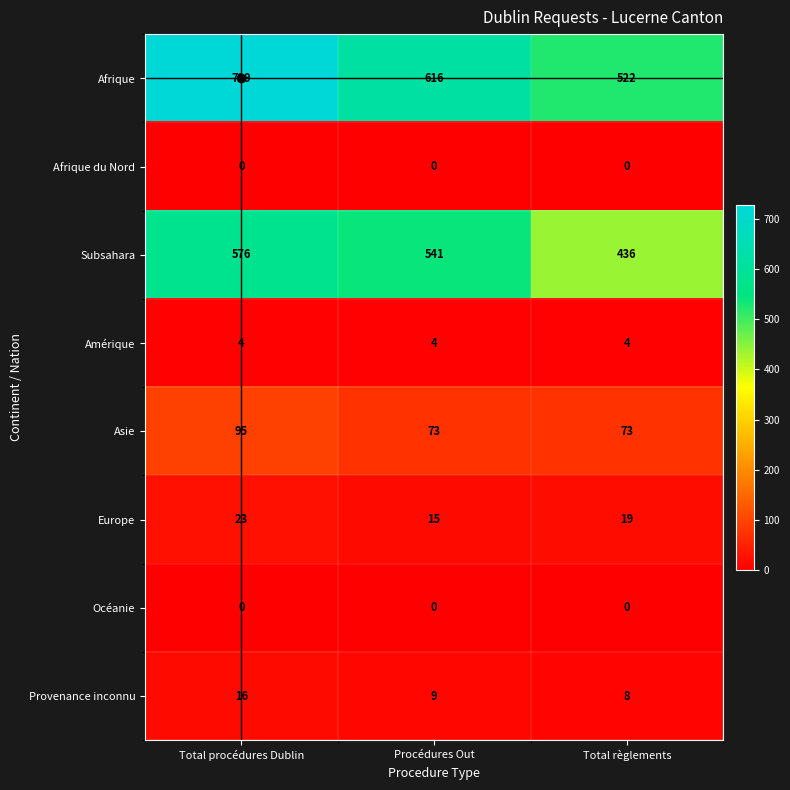

What is the greatest value displayed?

729